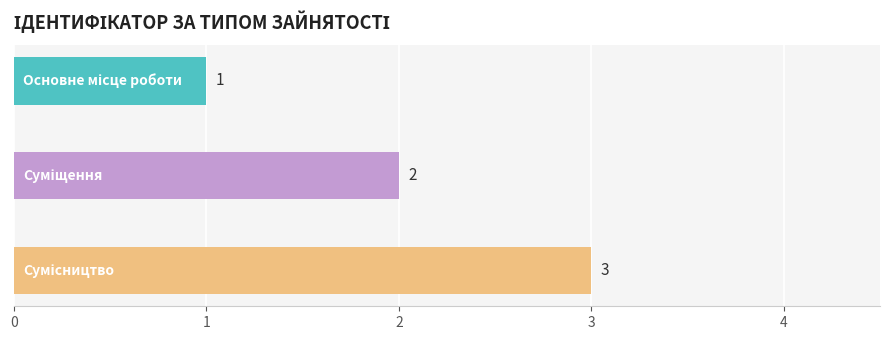

What is the value of the 2nd bar from the top?

2